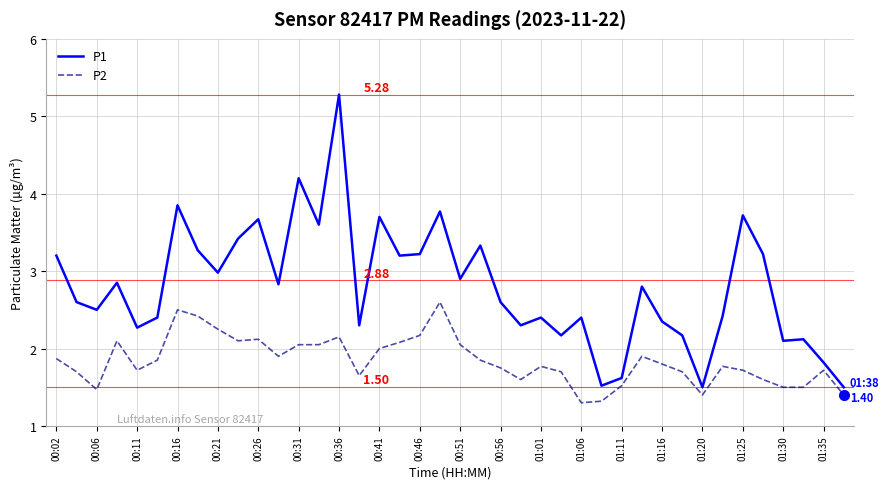

True or false: P2 and P1 cross at least once.

False